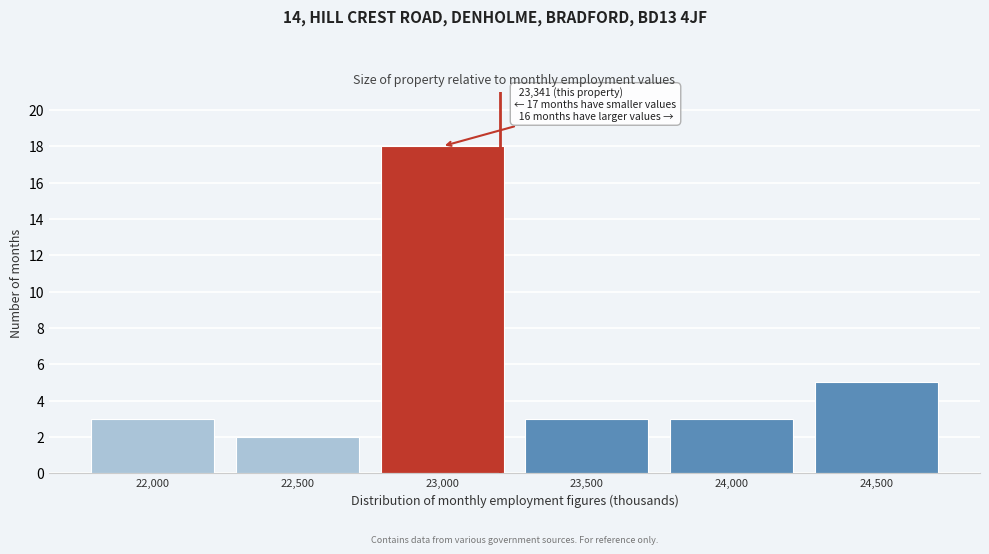

Reading left to right, extract all data points from this chart.

3	2	18	3	3	5